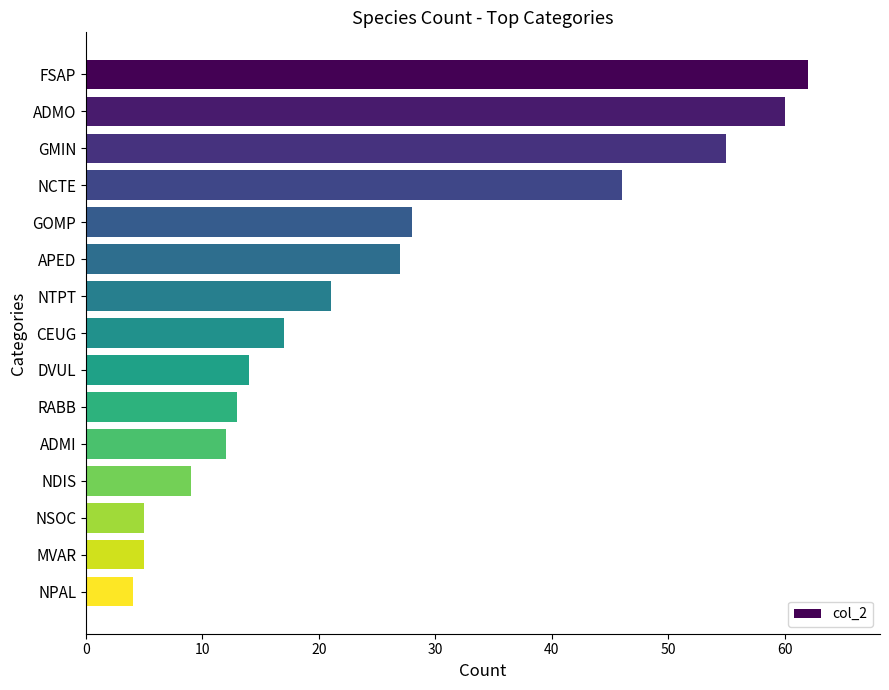

What is the greatest value displayed?

62